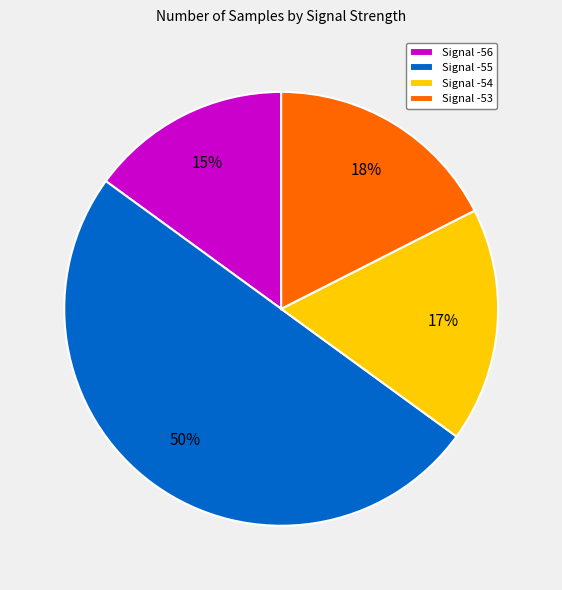

Combined, do Signal -53 and Signal -54 account for over 50%?

No